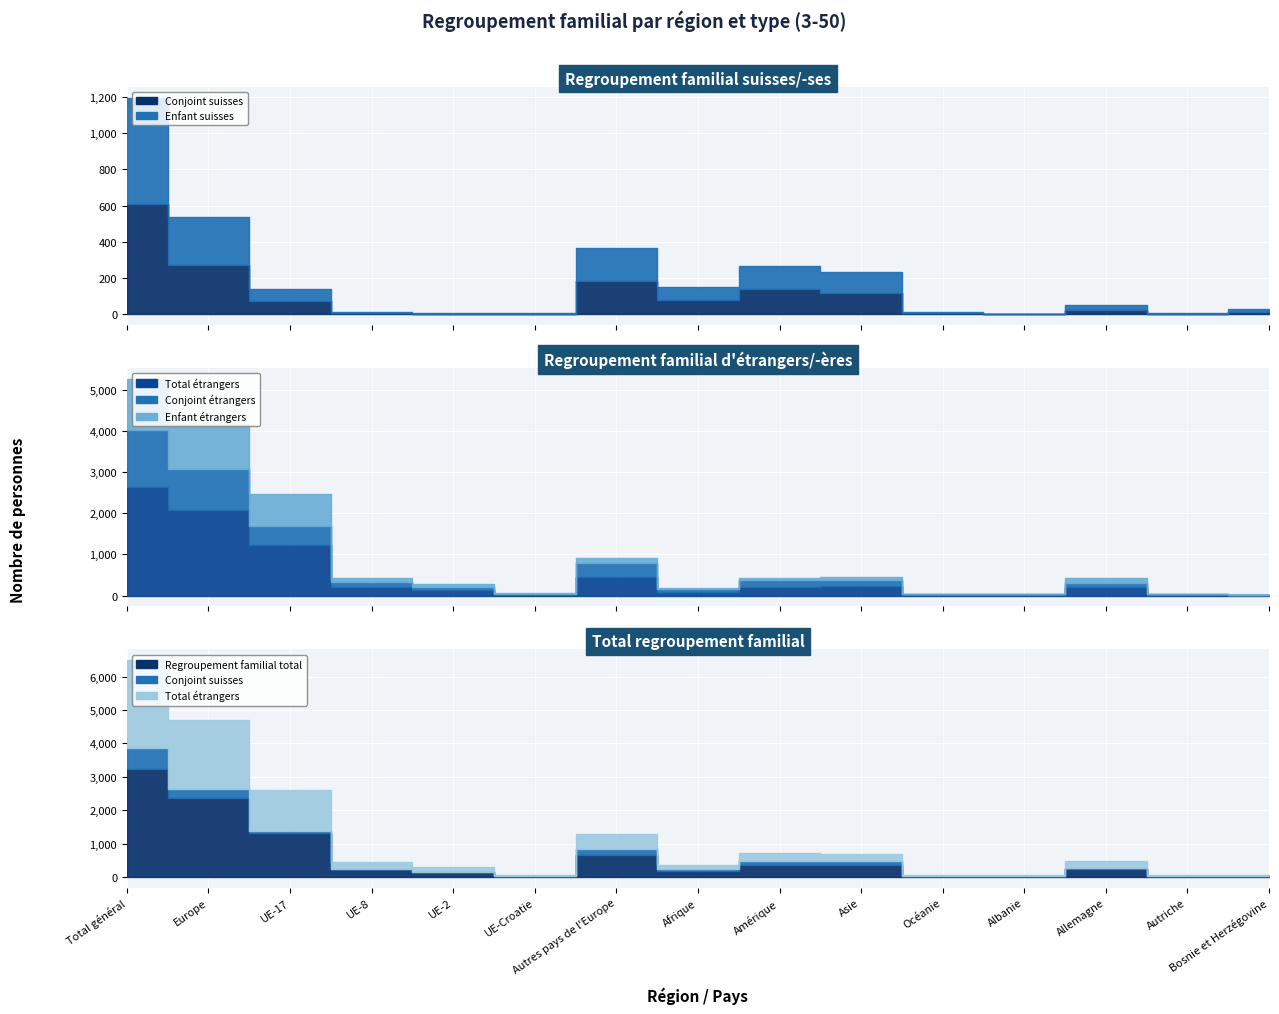

How many data points in Enfant suisses are less than 24?

7